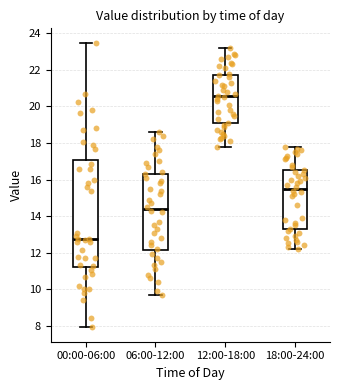

Which box has the lowest median line?

00:00-06:00